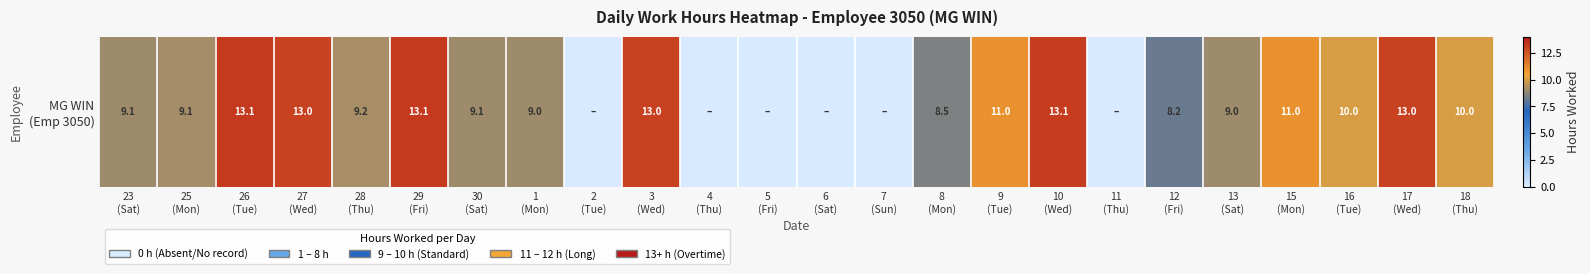

List the labels in order of value, smallest first.

2
(Tue), 4
(Thu), 5
(Fri), 6
(Sat), 7
(Sun), 11
(Thu), 12
(Fri), 8
(Mon), 1
(Mon), 13
(Sat), 30
(Sat), 23
(Sat), 25
(Mon), 28
(Thu), 16
(Tue), 18
(Thu), 9
(Tue), 15
(Mon), 17
(Wed), 27
(Wed), 3
(Wed), 10
(Wed), 26
(Tue), 29
(Fri)